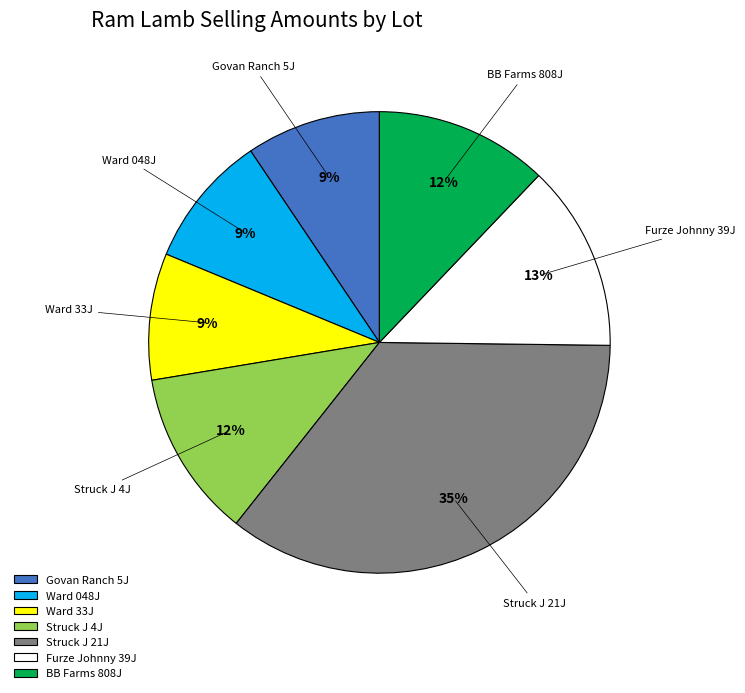

To the nearest percent, what is the average slice percentage?

14%